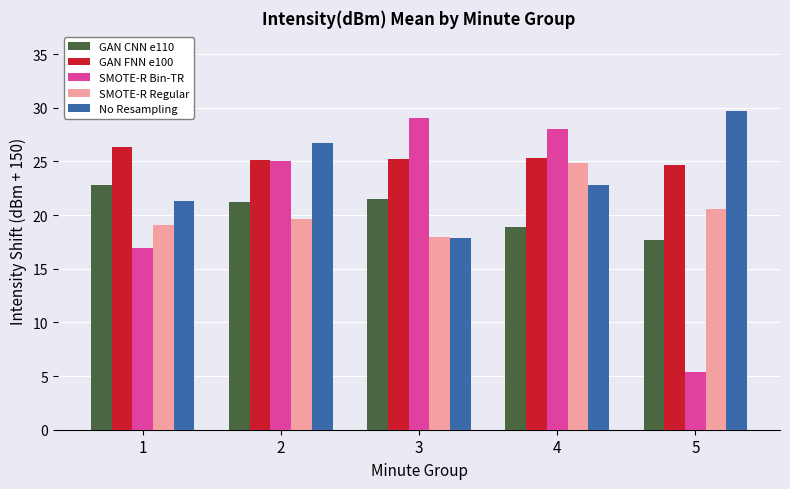

The value of No Resampling at 3 is 17.9. True or false?

True